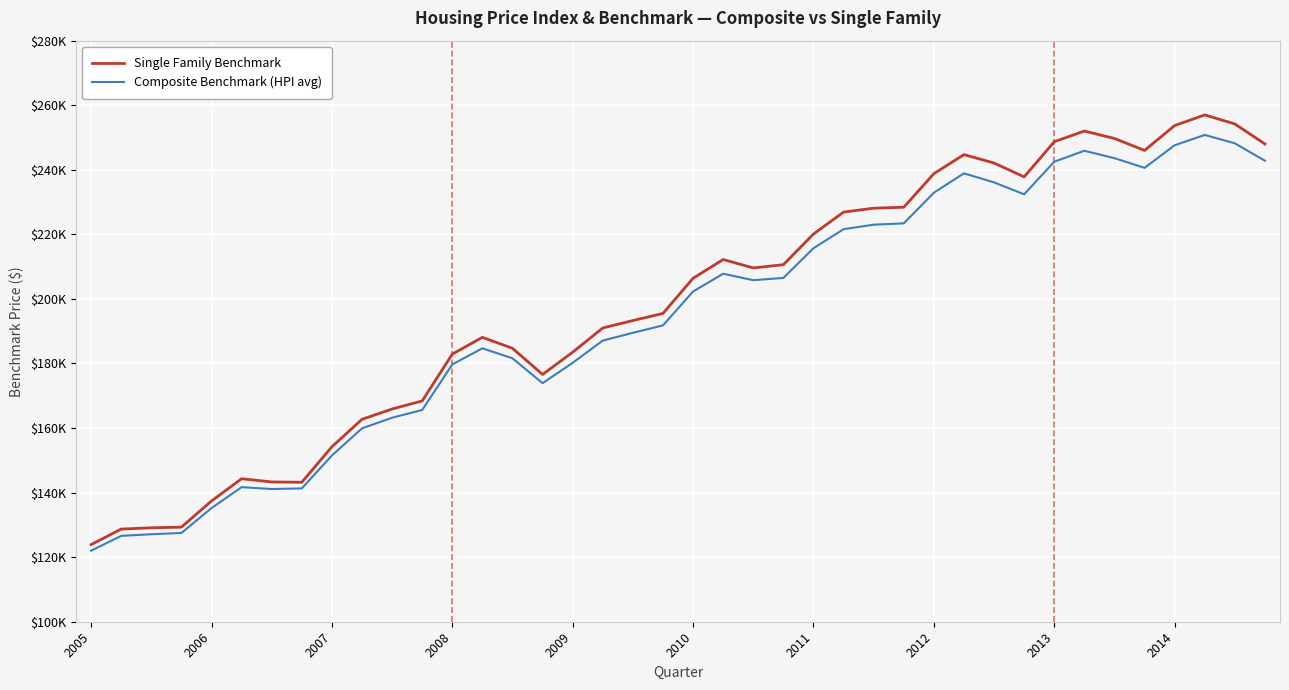

True or false: Composite Benchmark (HPI avg) and Single Family Benchmark cross at least once.

False